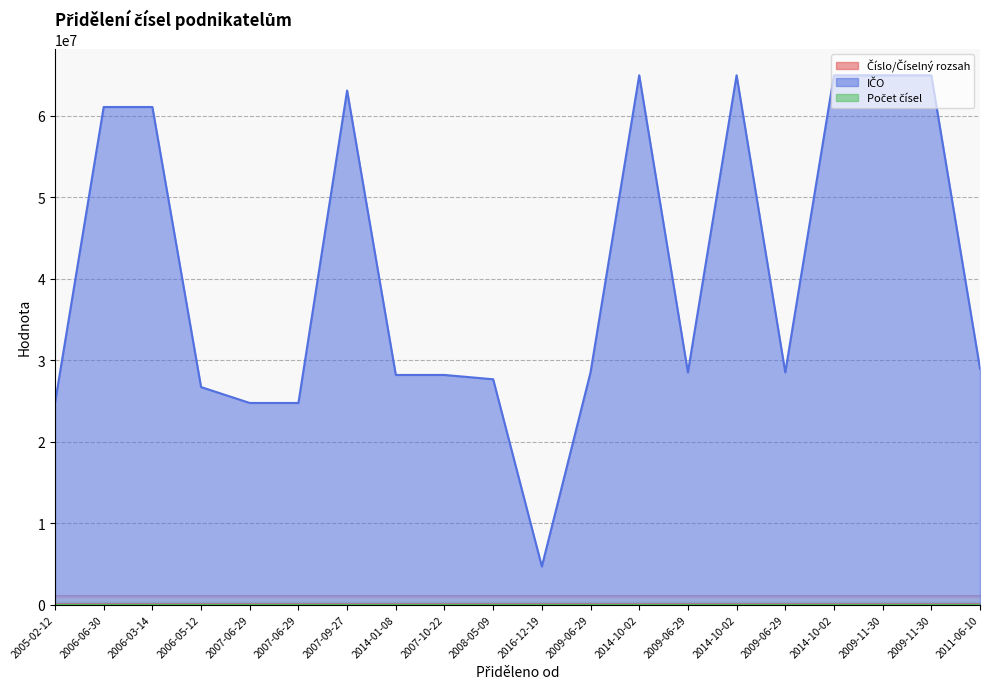

What is the spread (max minus min) of values at 2007-06-29?

24737873